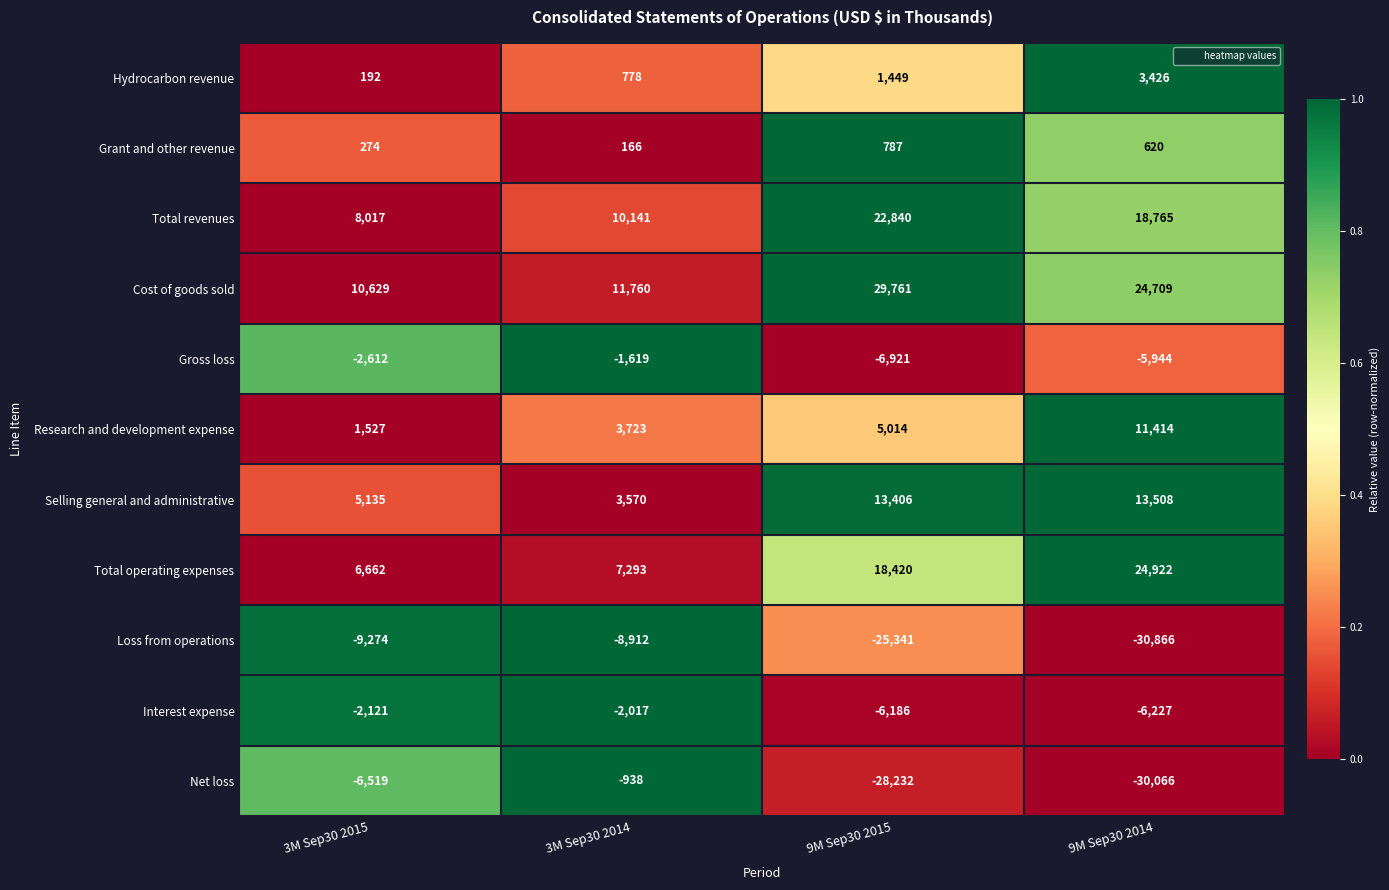

What is the minimum value shown in the chart?

-30866